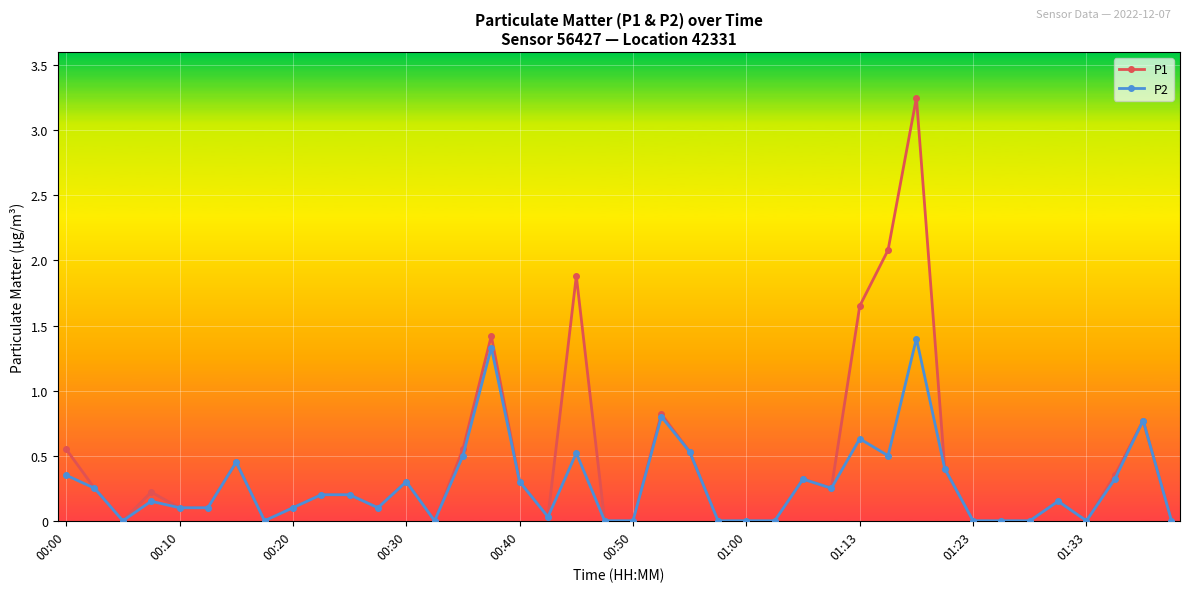

At how many categories does at least one series exceed 1?

5